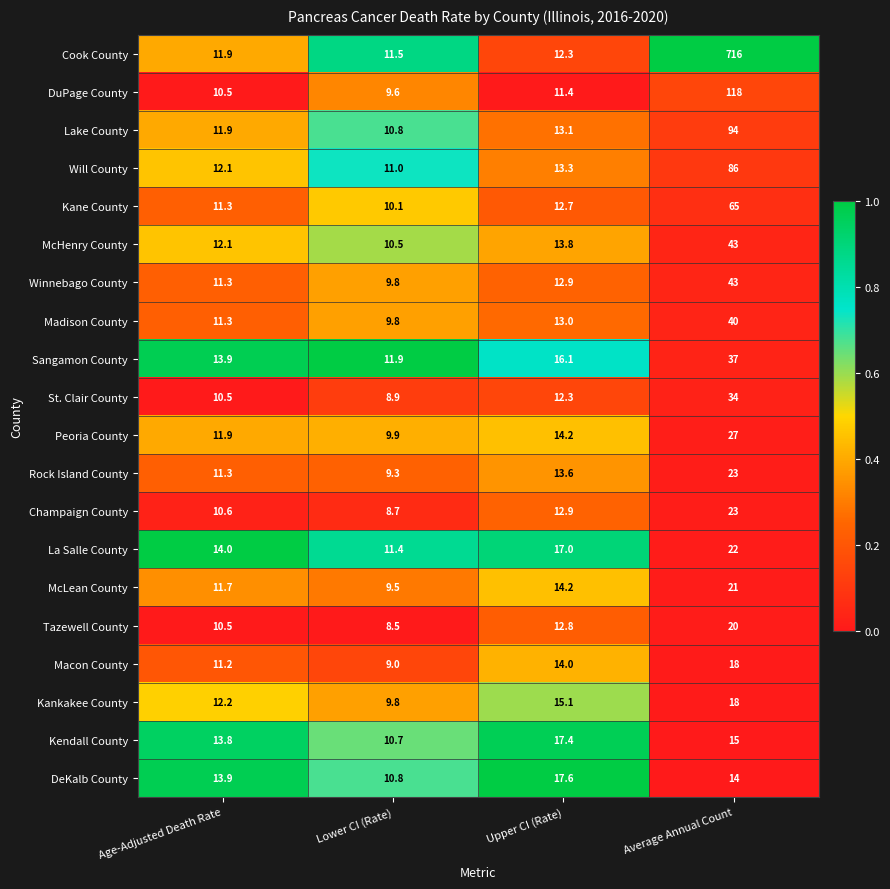

Count the number of data series in this chart.

20